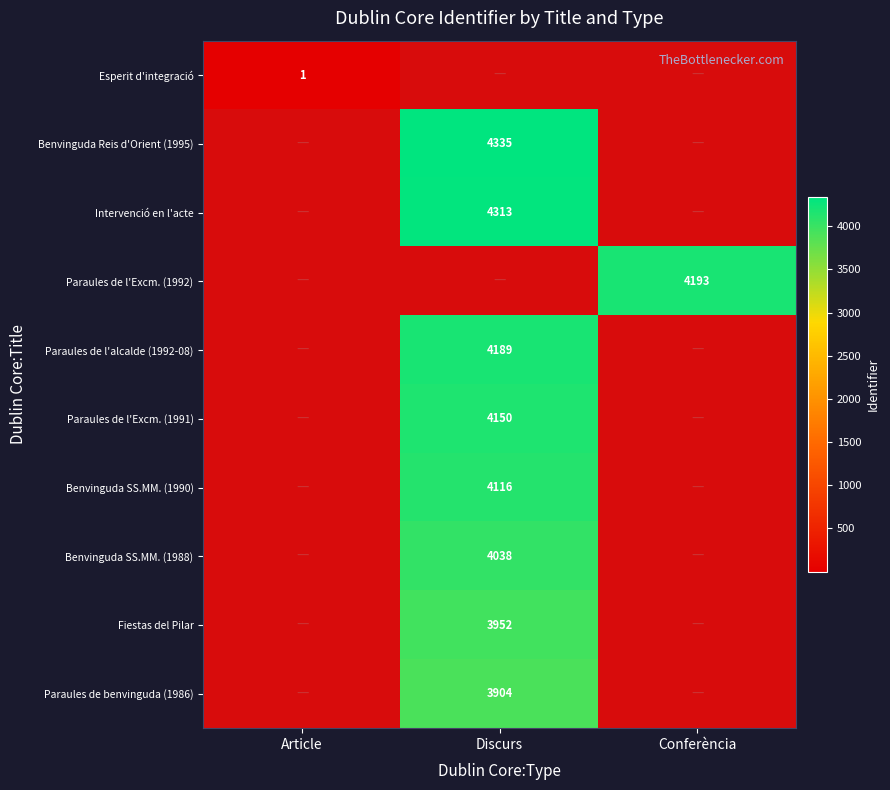

True or false: Paraules de l'alcalde (1992-08) has a value of 4189 at Discurs.

True